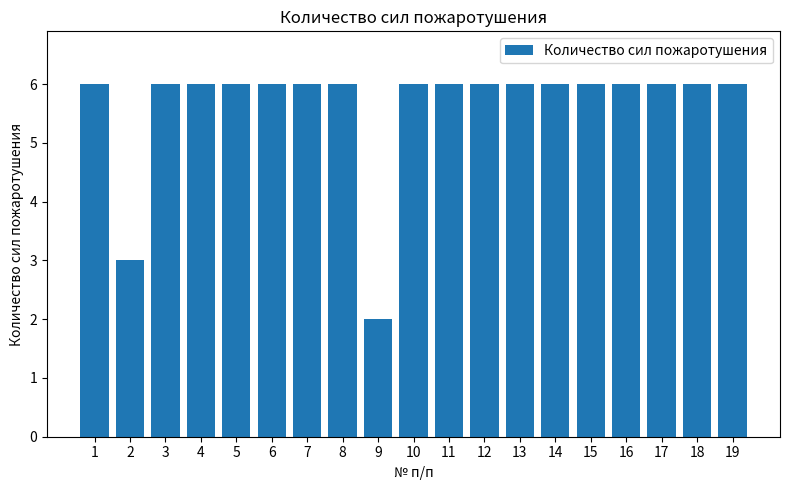

Reading left to right, list all the values displayed in this chart.

6	3	6	6	6	6	6	6	2	6	6	6	6	6	6	6	6	6	6